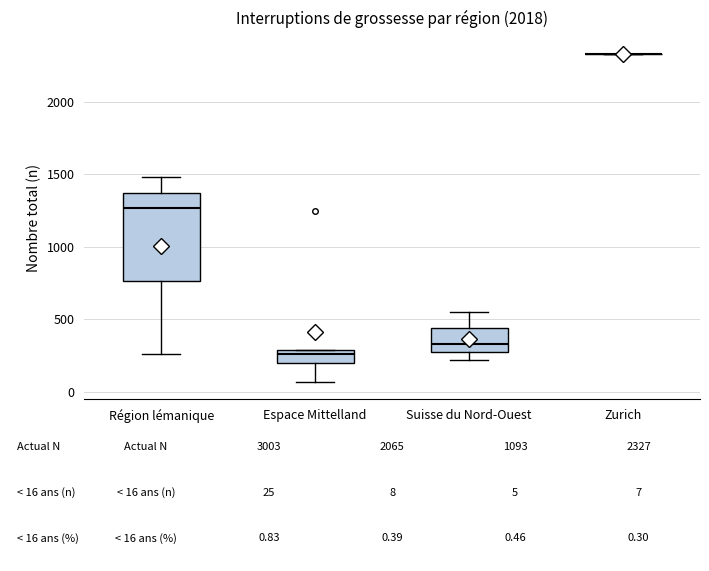

Comparing the boxes themselves (not the whiskers), which one is the tallest?

Région lémanique